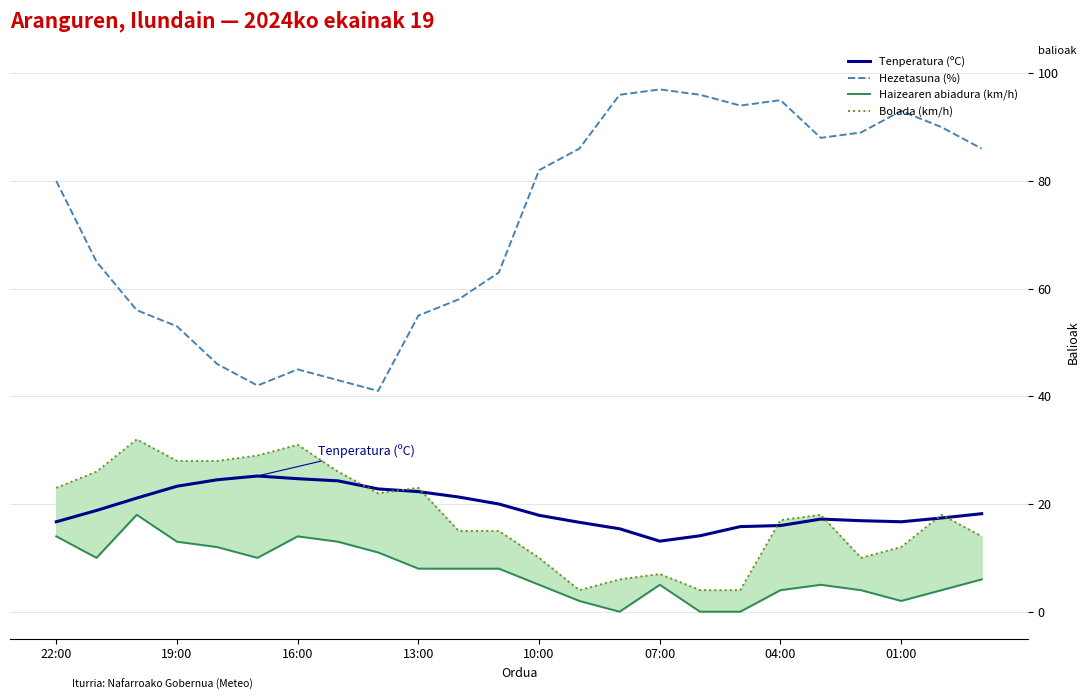

The value of Hezetasuna (%) at 10:00 is 129.2. True or false?

False